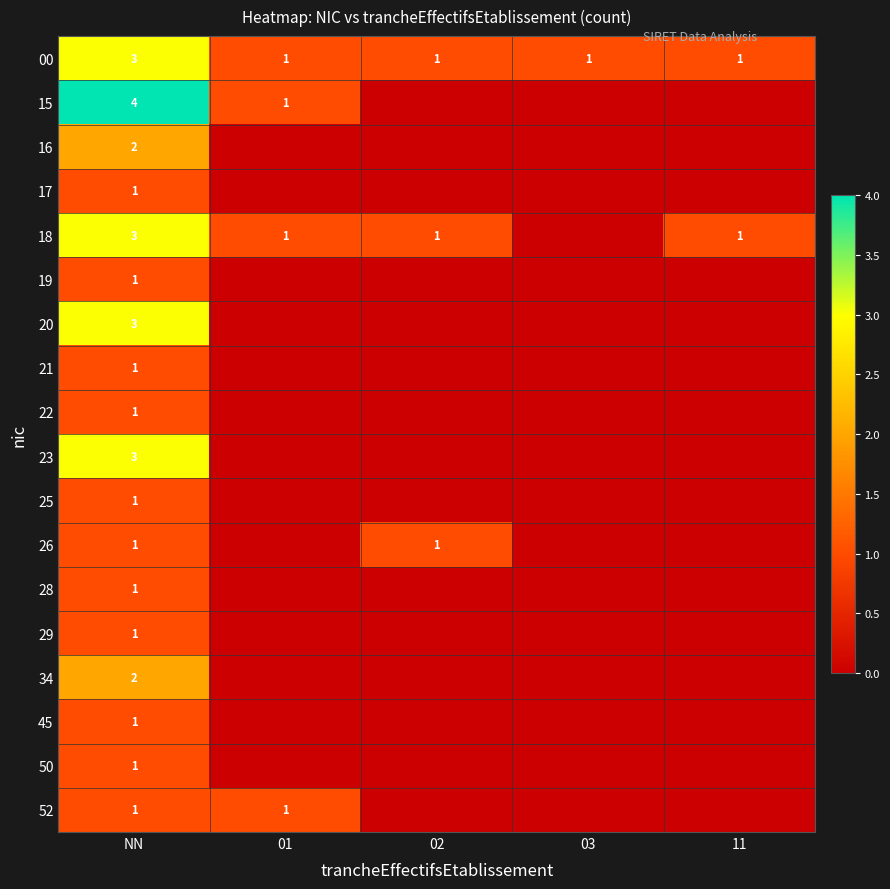

Is the value of 26 at 01 greater than the value of 15 at 03?

No